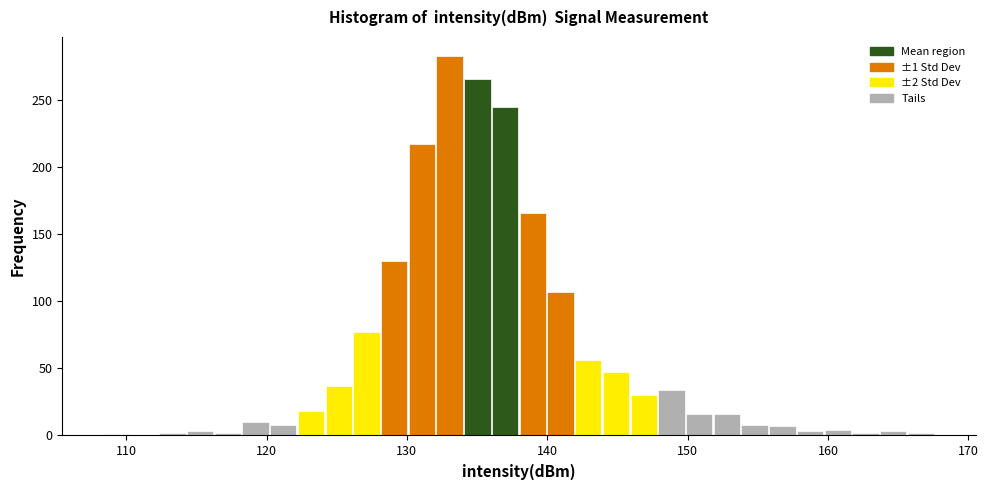

Read against the x-axis, roughly where is the centre of the tallest bar?

133